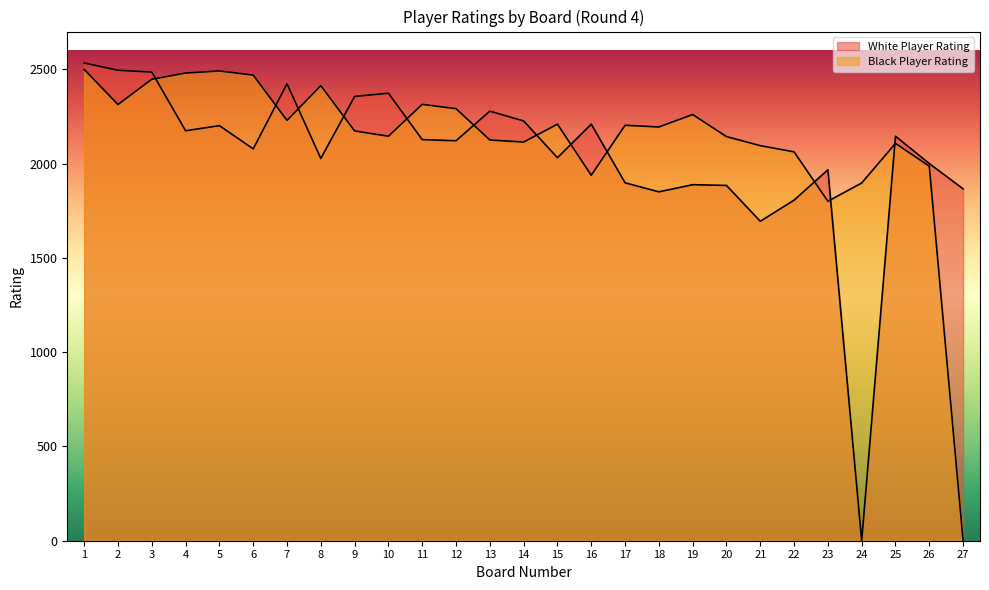

Is it true that White Player Rating equals 2495 at 2?

True